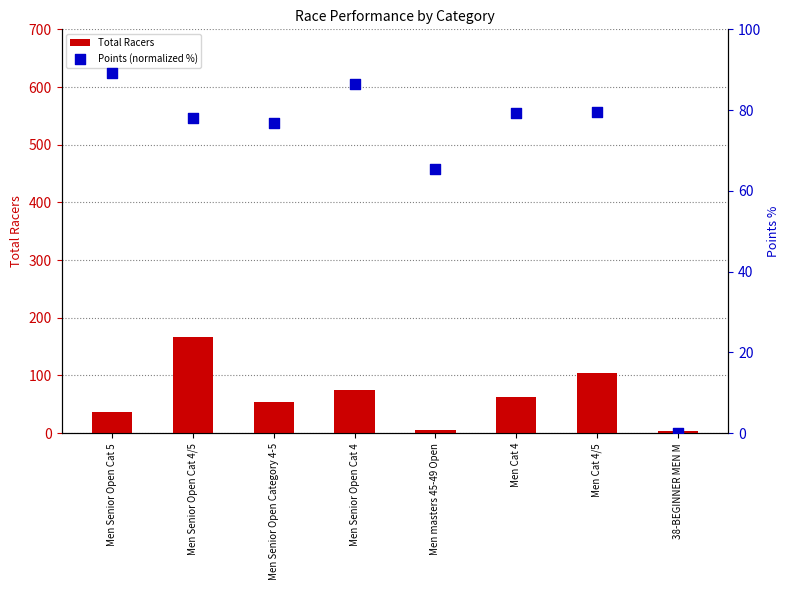

What are all the series names shown in the legend?

Total Racers, Points (normalized %)